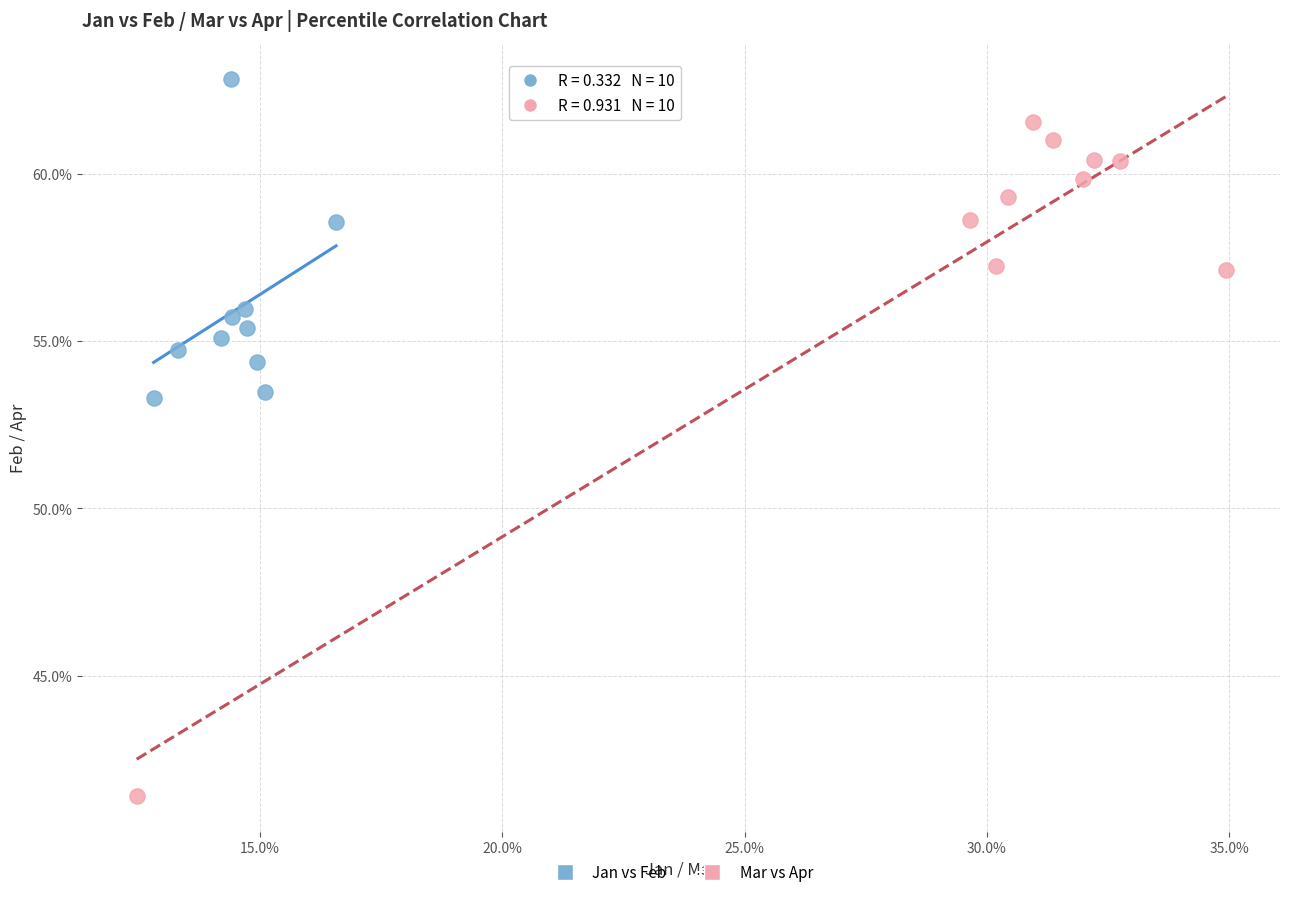

What are all the series names shown in the legend?

Jan vs Feb, Mar vs Apr